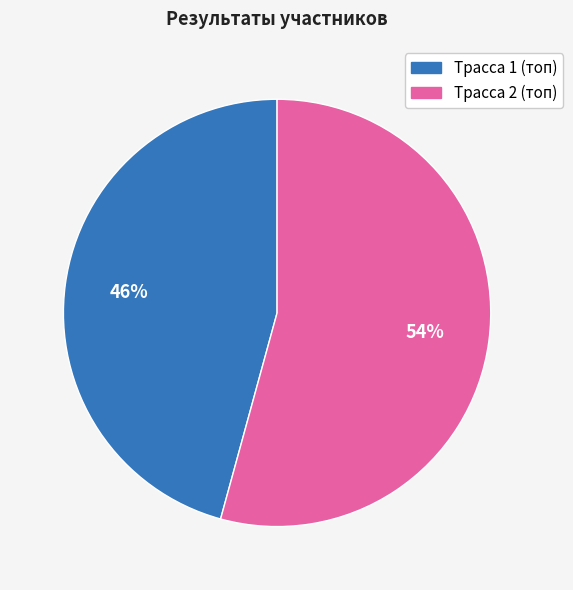

Is there any slice that represents more than half of the pie?

Yes